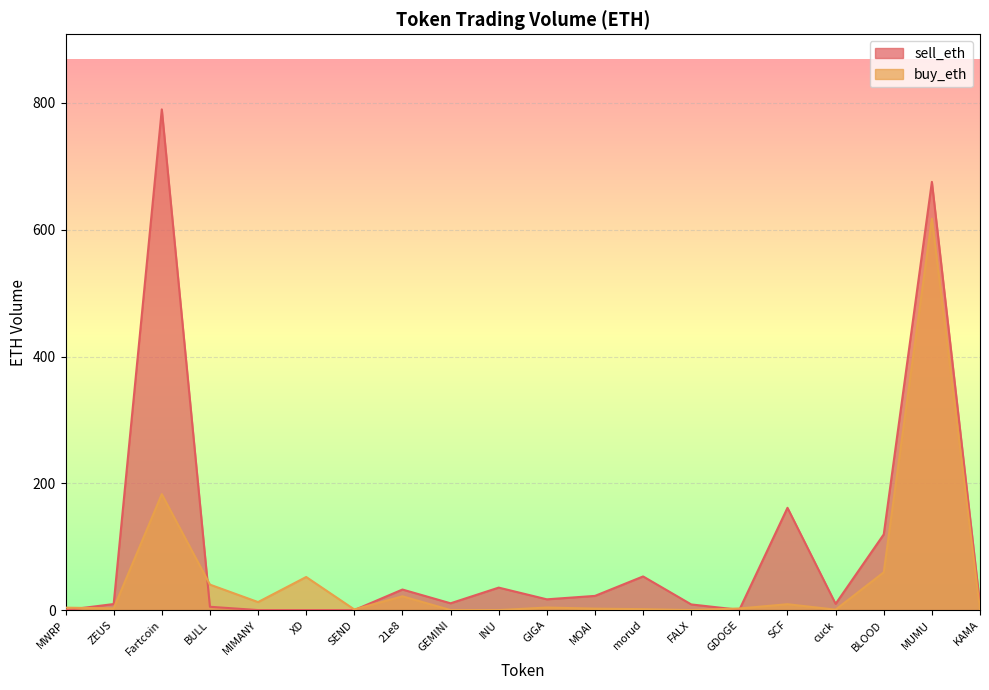

Reading left to right, extract all data points from this chart.

sell_eth: MWRP=0.0	ZEUS=9.5	Fartcoin=789.9	BULL=5.2	MIMANY=0.0	XD=0.0	SEND=0.0	21e8=32.4	GEMINI=10.7	INU=35.4	GIGA=16.9	MOAI=22.4	morud=53.1	FALX=8.9	GDOGE=0.4	SCF=161.3	cuck=9.8	BLOOD=119.4	MUMU=675.5	KAMA=7.9
buy_eth: MWRP=3.8	ZEUS=2.6	Fartcoin=182.8	BULL=40.1	MIMANY=12.6	XD=52.2	SEND=1.0	21e8=21.7	GEMINI=0.0	INU=0.0	GIGA=4.0	MOAI=2.3	morud=1.4	FALX=0.0	GDOGE=2.5	SCF=9.2	cuck=0.7	BLOOD=59.5	MUMU=617.5	KAMA=0.2